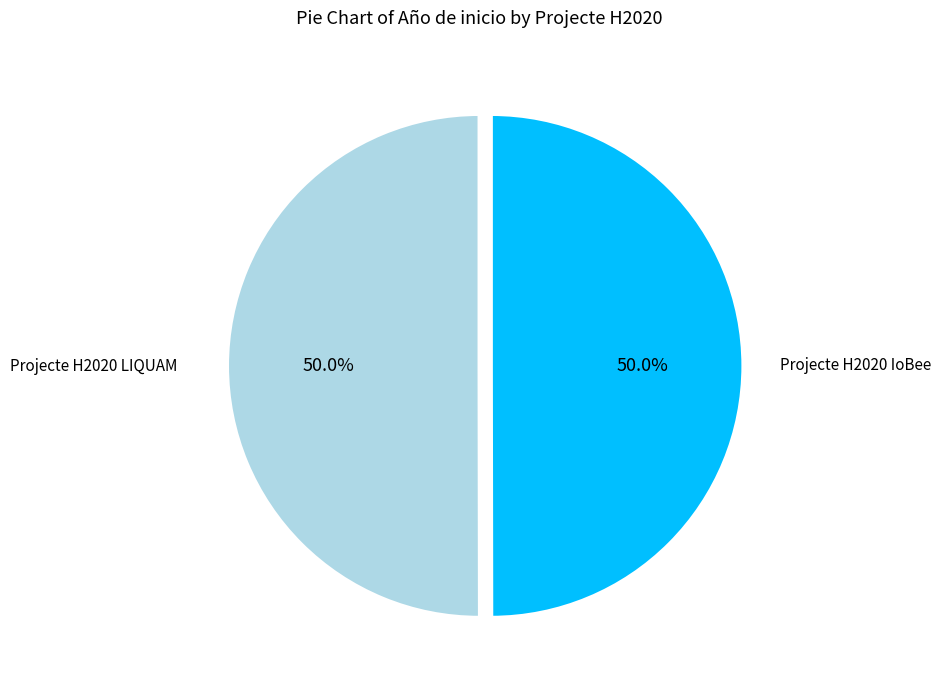

What percentage is the Projecte H2020 IoBee slice, to the nearest percent?

50%